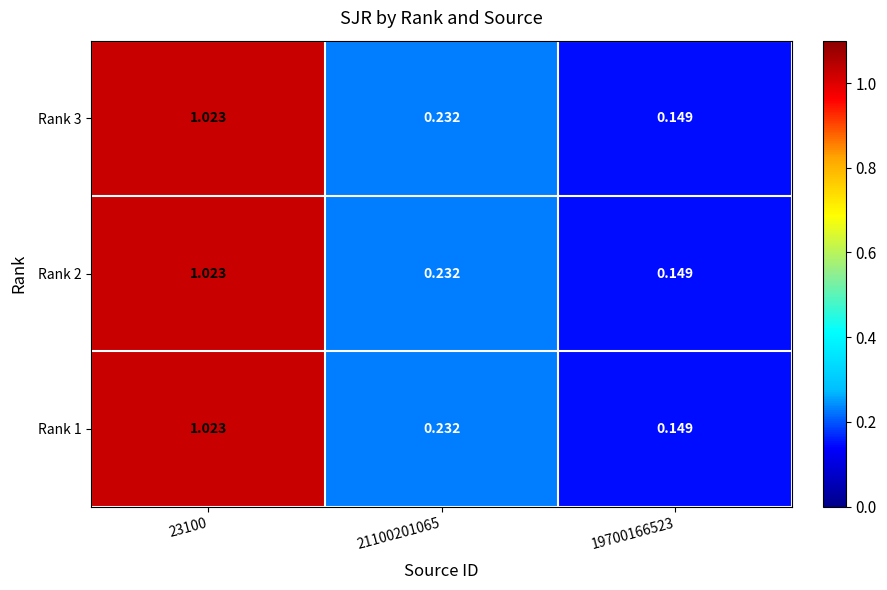

At which category is the sum across all series the highest?

23100